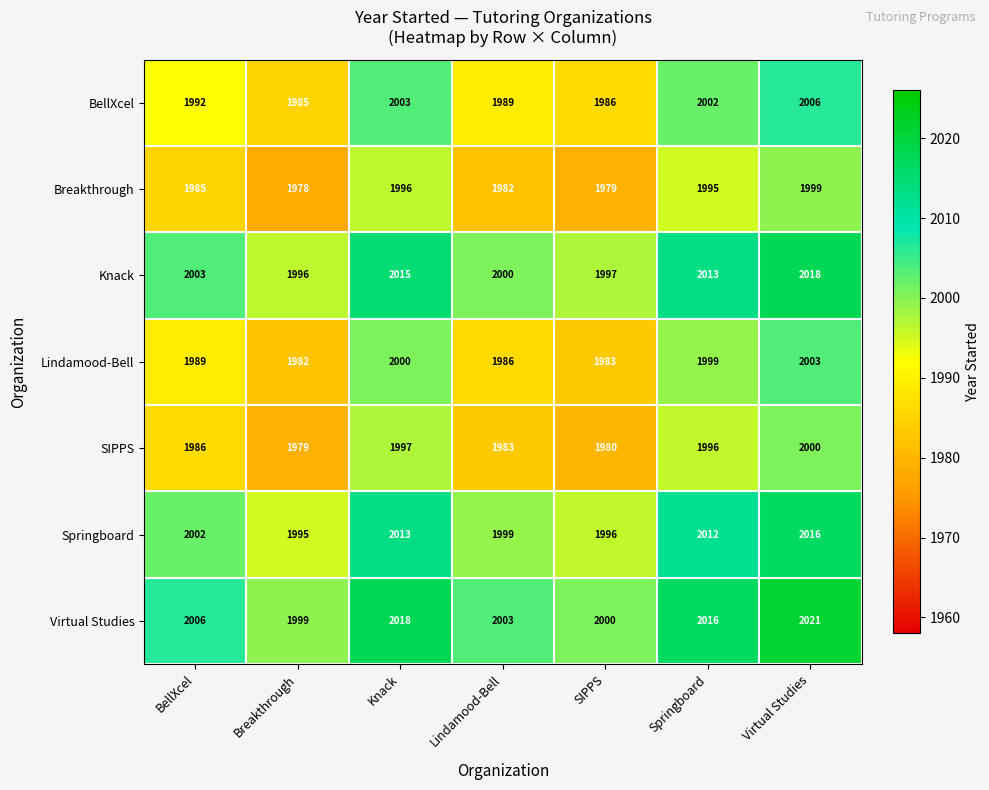

At which category does the chart reach its minimum across all series?

Breakthrough